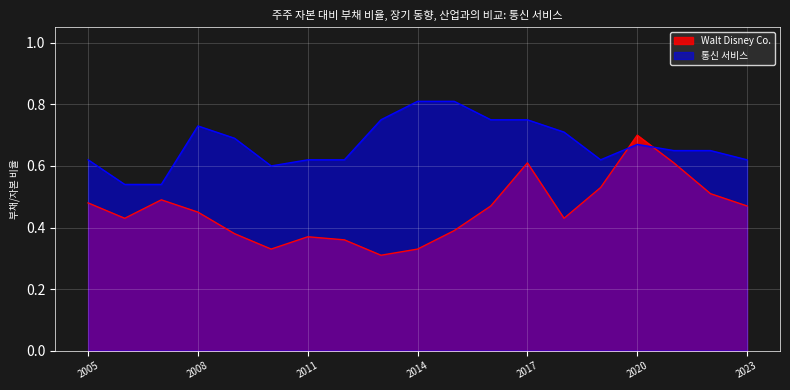

Reading left to right, transcribe all the data shown in this chart.

Walt Disney Co.: 0.5	0.4	0.5	0.5	0.4	0.3	0.4	0.4	0.3	0.3	0.4	0.5	0.6	0.4	0.5	0.7	0.6	0.5	0.5
통신 서비스: 0.6	0.5	0.5	0.7	0.7	0.6	0.6	0.6	0.8	0.8	0.8	0.8	0.8	0.7	0.6	0.7	0.7	0.7	0.6